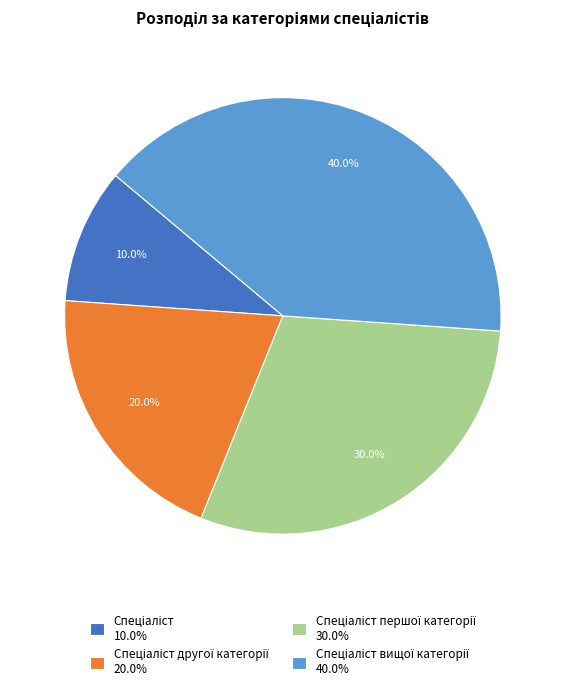

How many slices are in this pie chart?

4